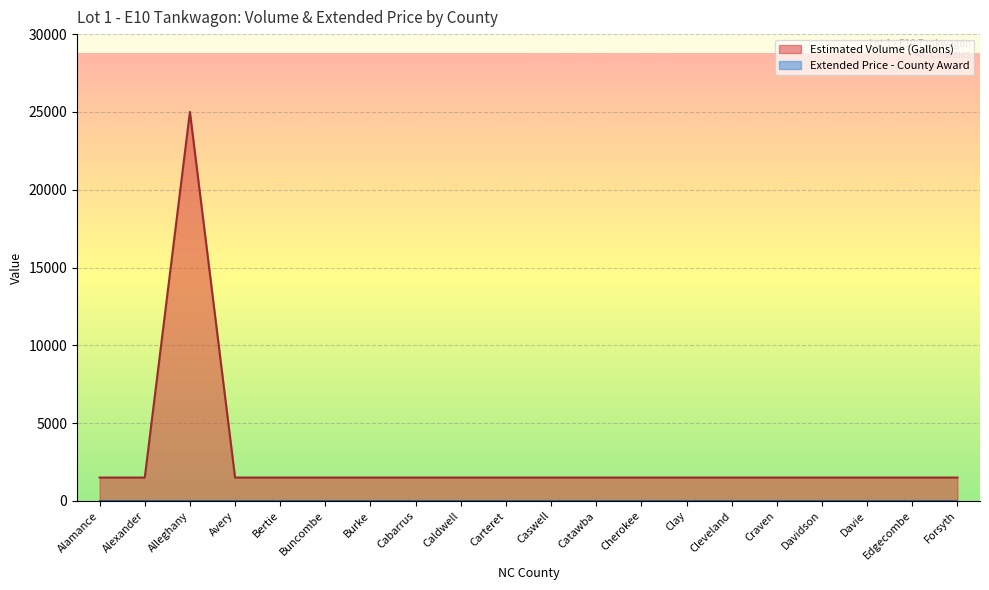

How many points are higher than both their immediate neighbors (excluding endpoints)?

1